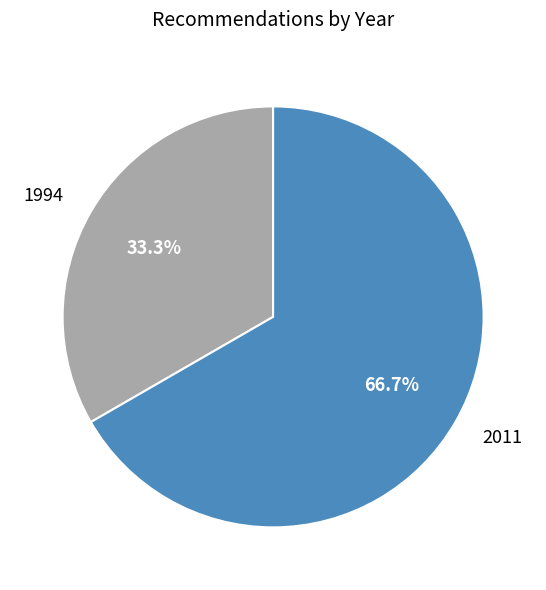

Is there any slice that represents more than half of the pie?

Yes